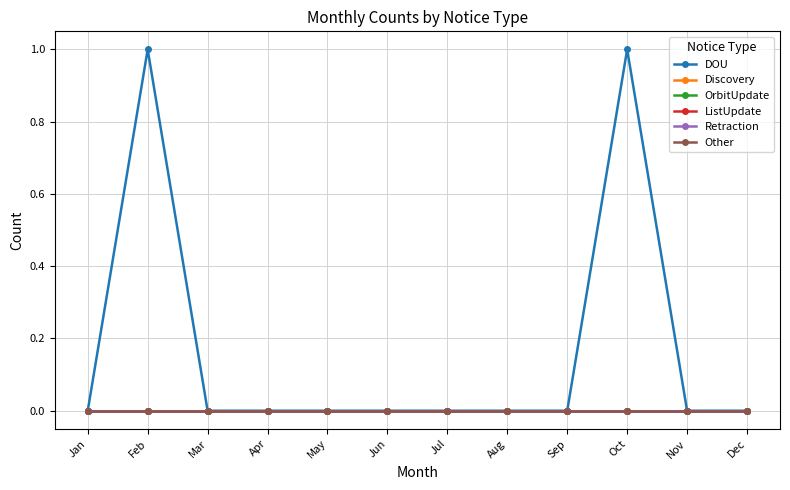

Does the chart have visible grid lines?

Yes